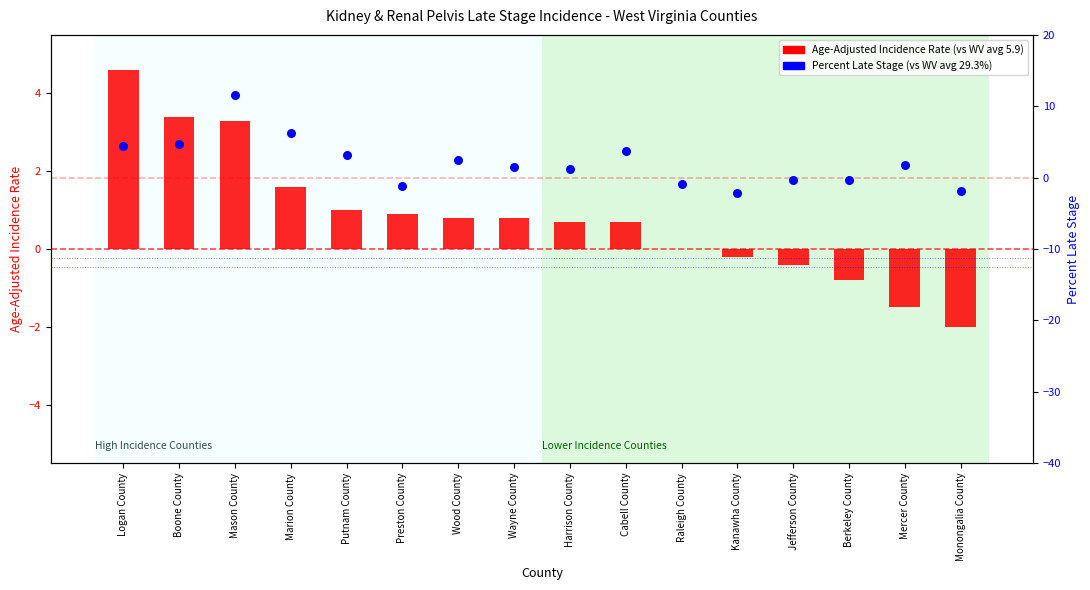

Which series contains the lowest Y value?

Percent Late Stage (centered)